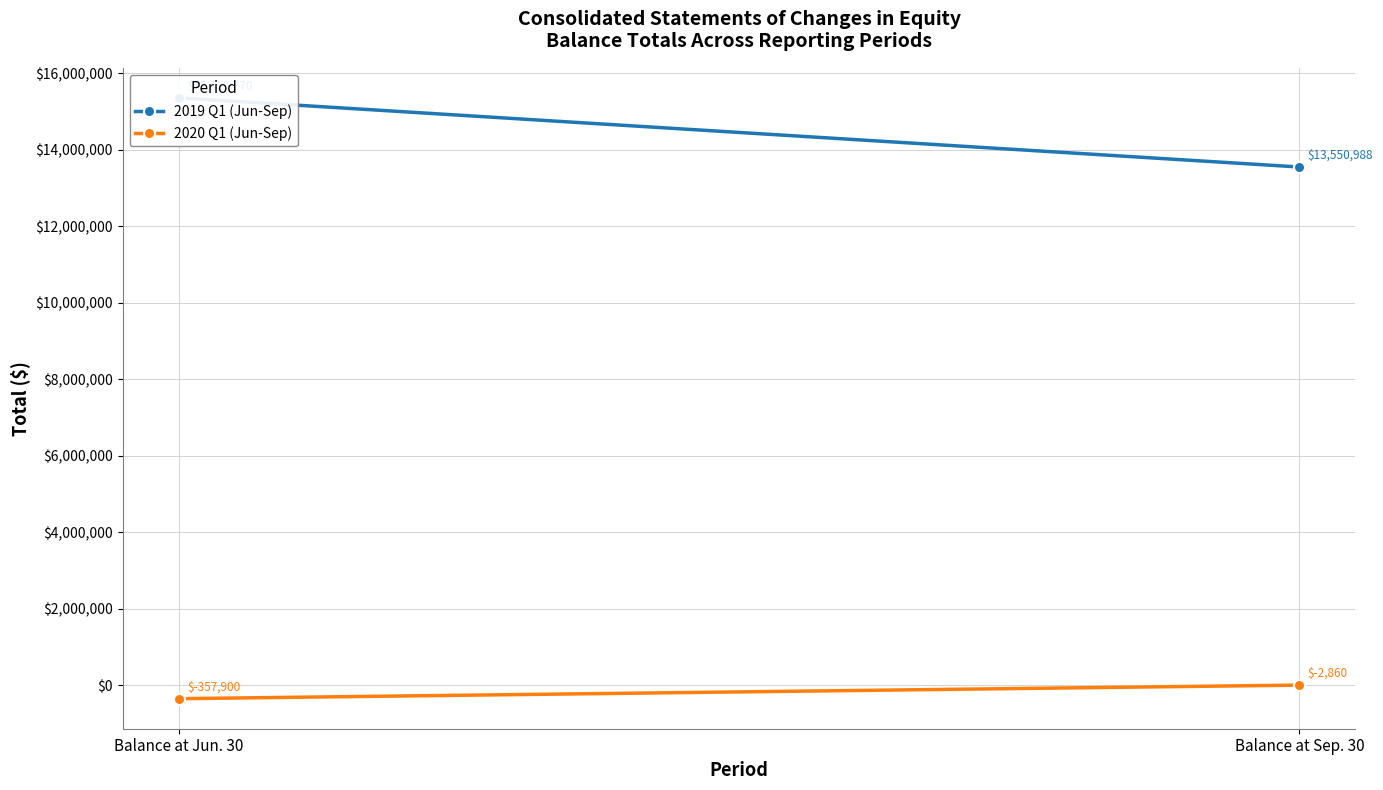

What is the value of the 2020 Q1 (Jun-Sep) point at the 2nd from the left?

-2860